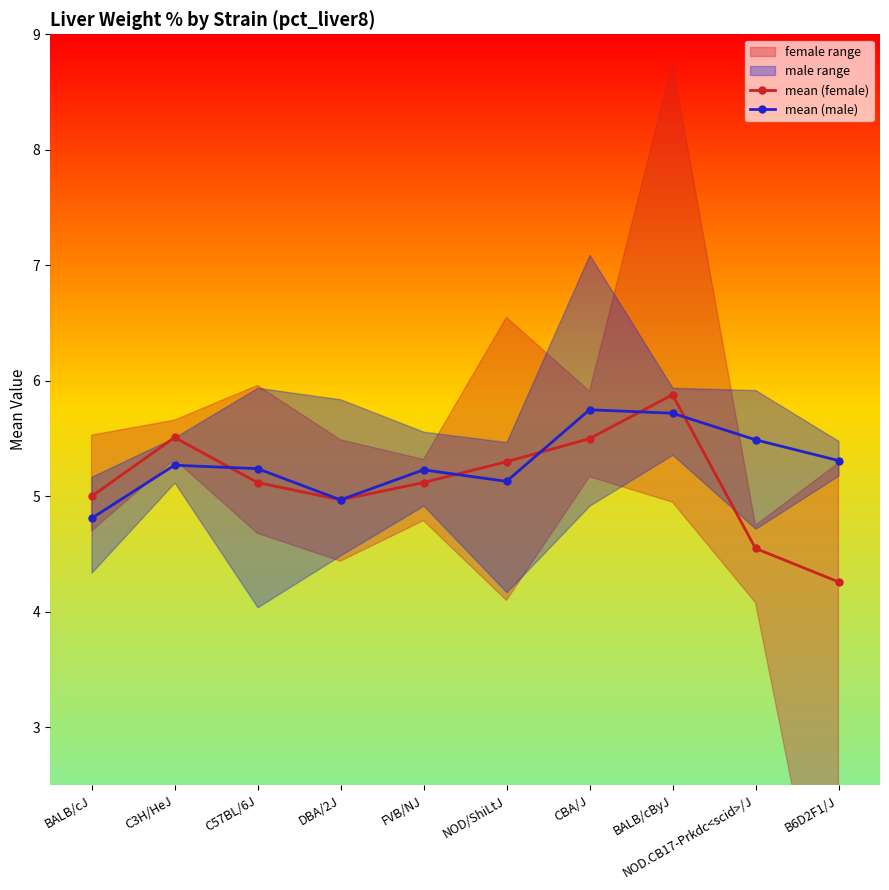

Is it true that mean (male) equals 2.0 at C57BL/6J?

False